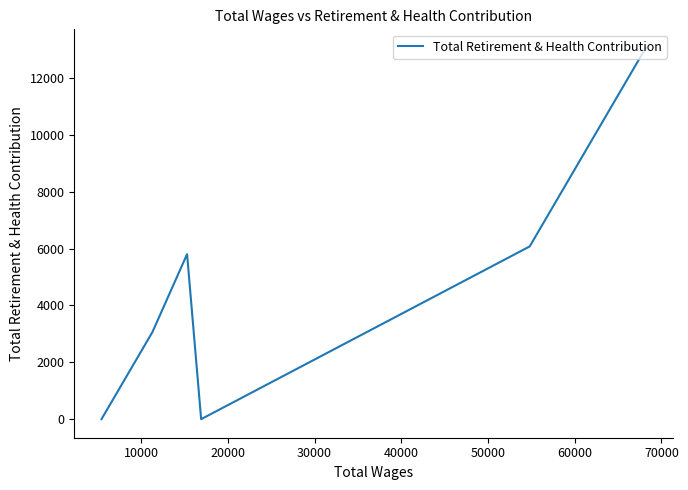

Which has a higher value, 30000 or 20000?

30000